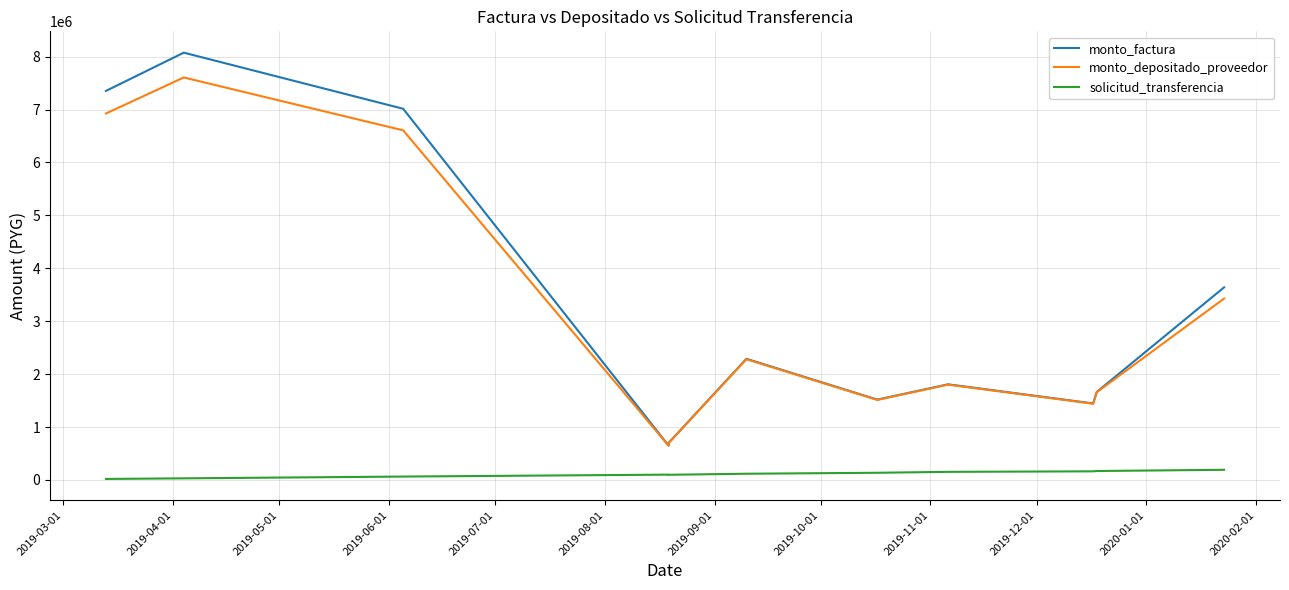

At which category is the sum across all series the highest?

2019-04-01